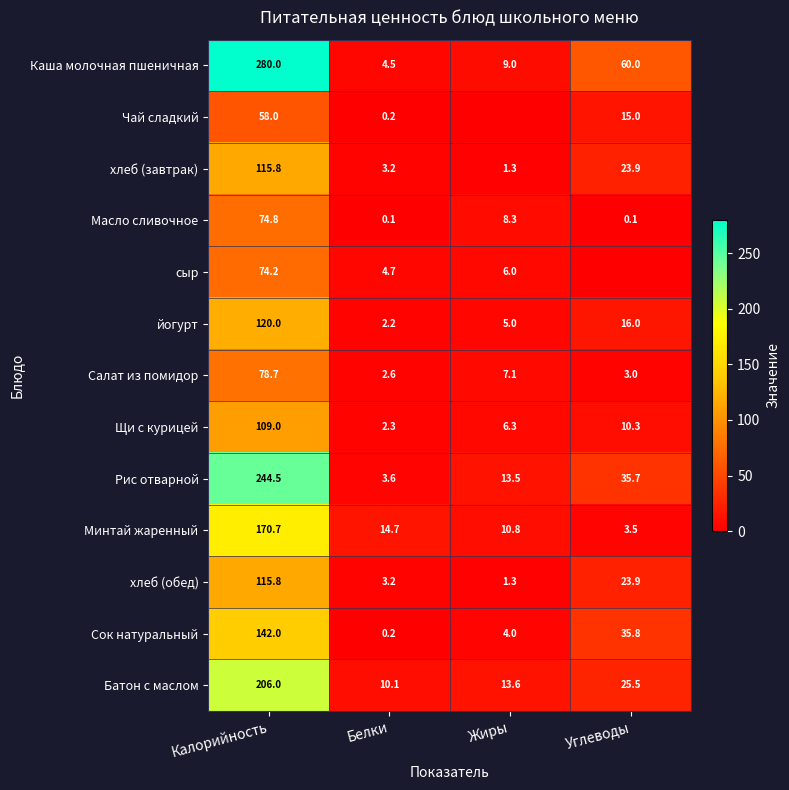

At which category is the sum across all series the highest?

Калорийность